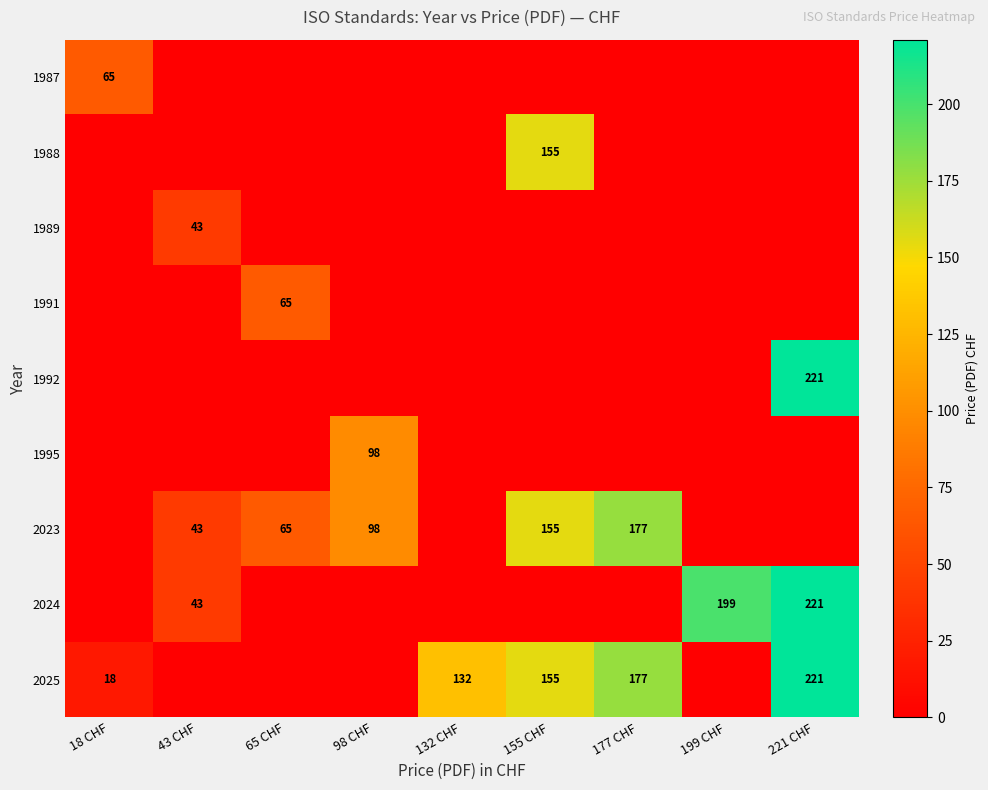

True or false: 2024 has a value of 134 at 199 CHF.

False